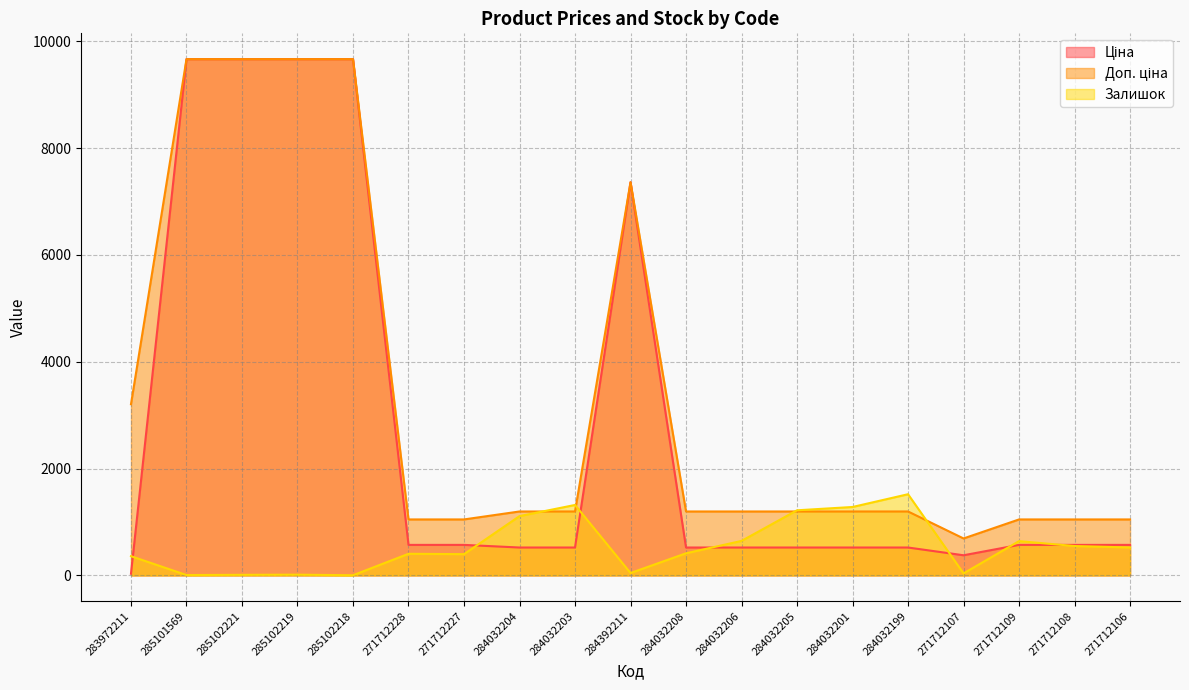

What are all the series names shown in the legend?

Ціна, Доп. ціна, Залишок